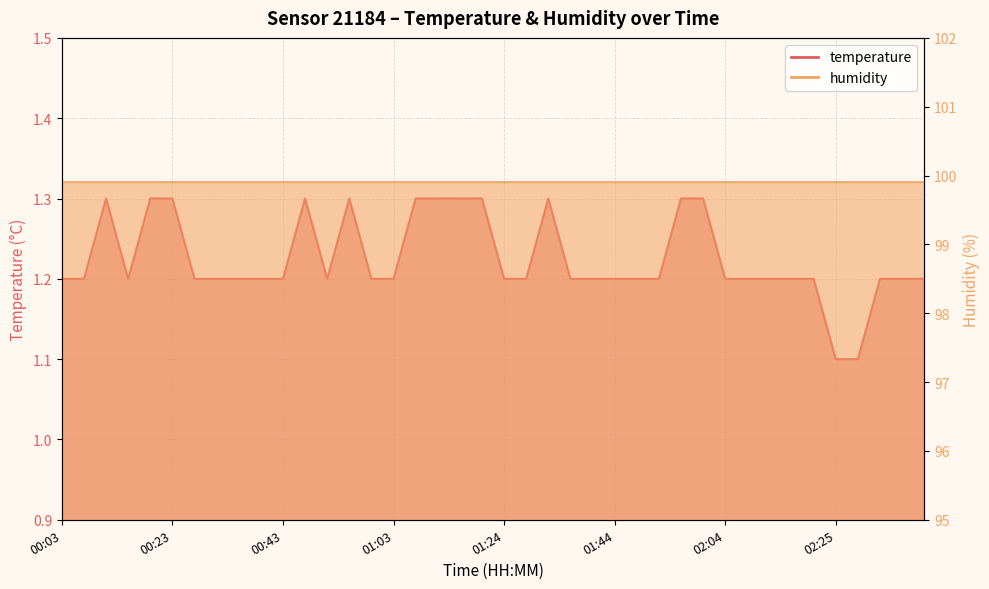

List the labels in order of value, smallest first.

02:25, 02:29, 00:03, 00:07, 00:15, 00:27, 00:31, 00:35, 00:39, 00:43, 00:51, 00:59, 01:03, 01:24, 01:28, 01:36, 01:40, 01:44, 01:48, 01:52, 02:04, 02:09, 02:13, 02:17, 02:21, 02:33, 02:37, 02:41, 00:11, 00:19, 00:23, 00:47, 00:55, 01:07, 01:12, 01:16, 01:20, 01:32, 01:56, 02:00